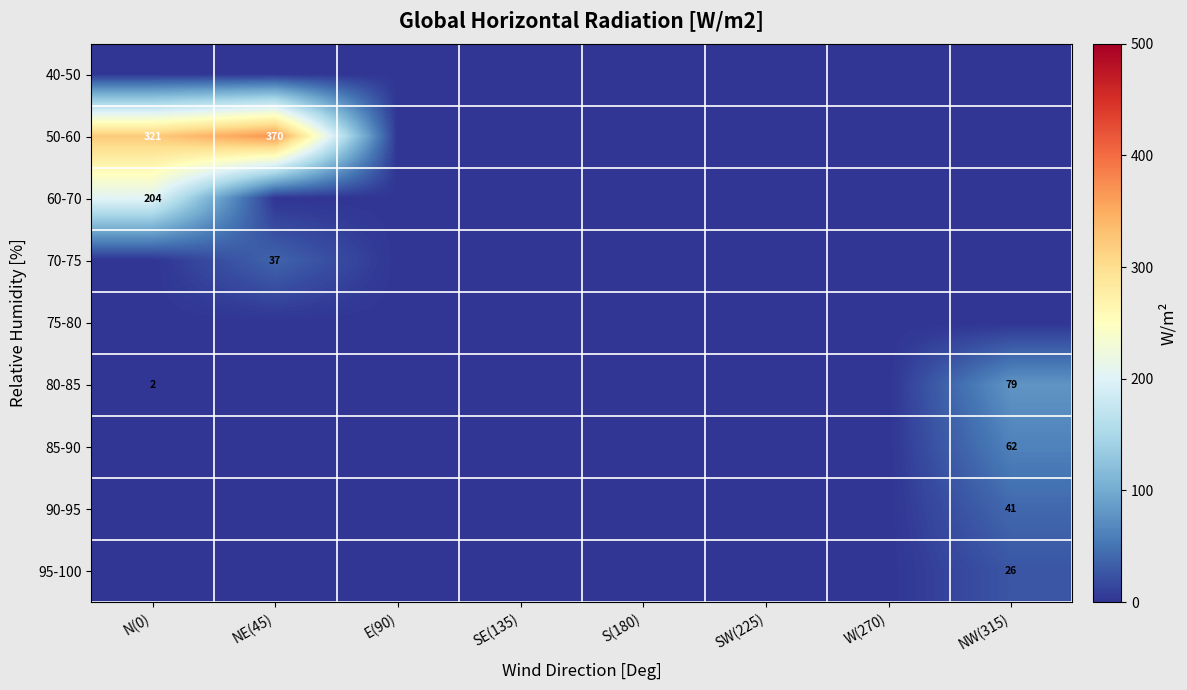

The 95-100 series shows 26 at NW(315). True or false?

True